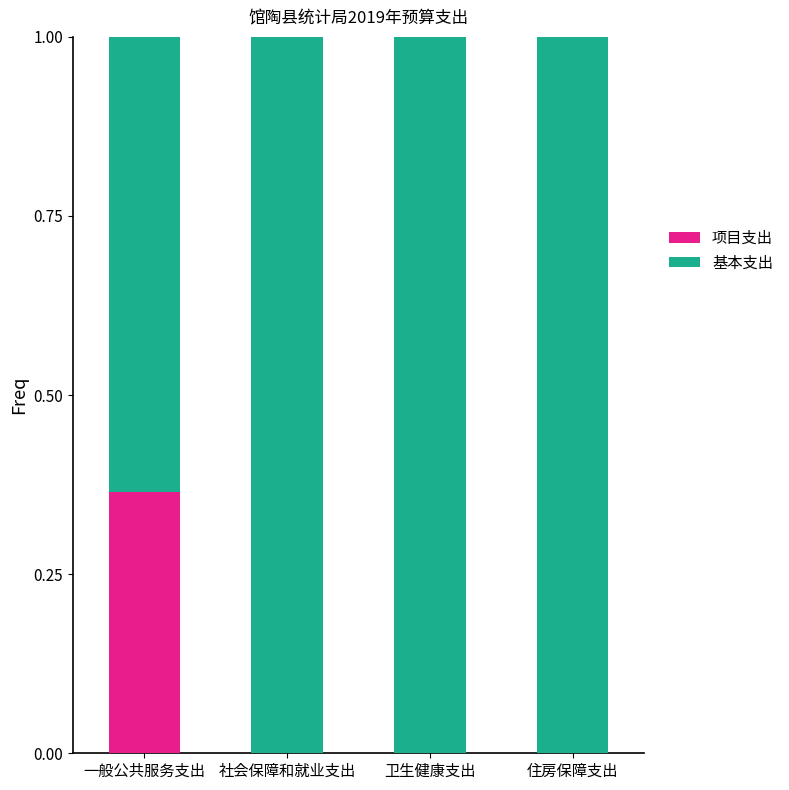

At which label does 项目支出 reach its peak?

一般公共服务支出